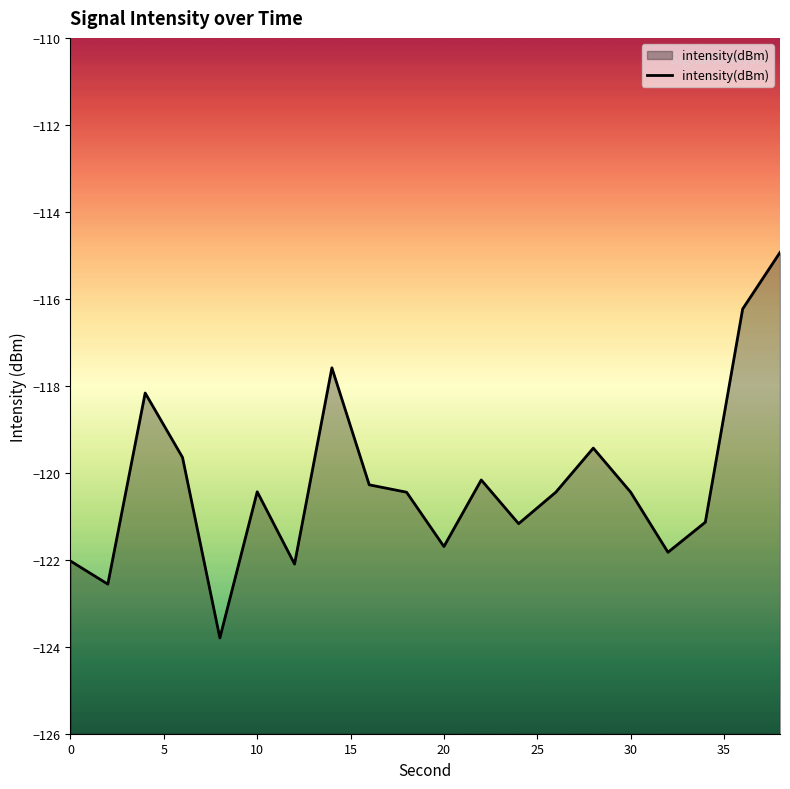

What is the maximum value shown in the chart?

-114.9